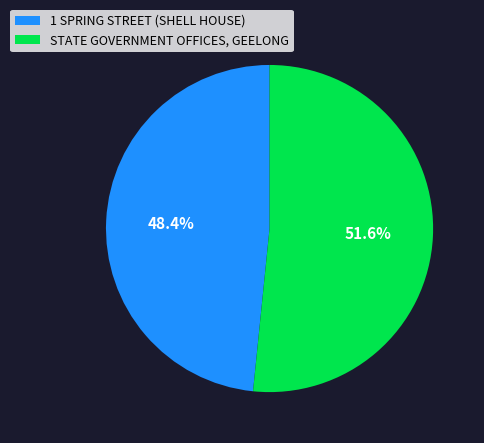

What is the smallest slice in the pie chart?

1 SPRING STREET (SHELL HOUSE)